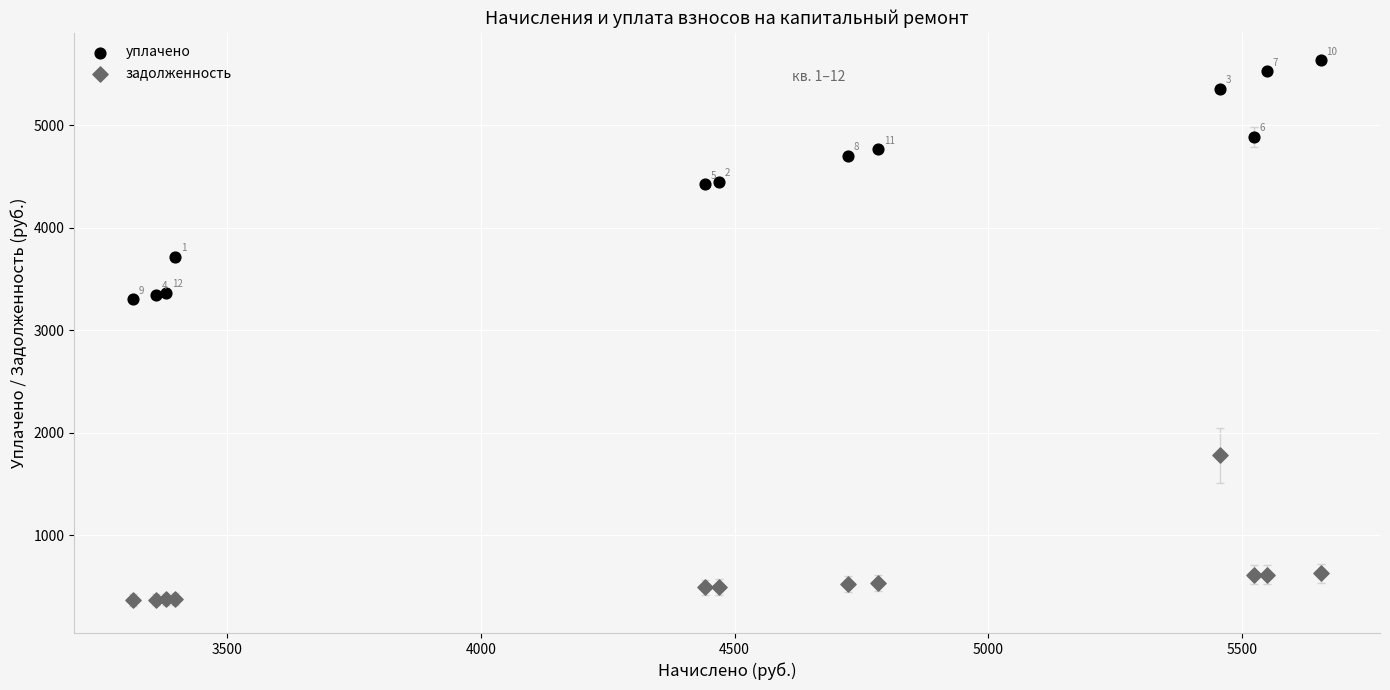

Which series reaches the maximum Y coordinate?

уплачено